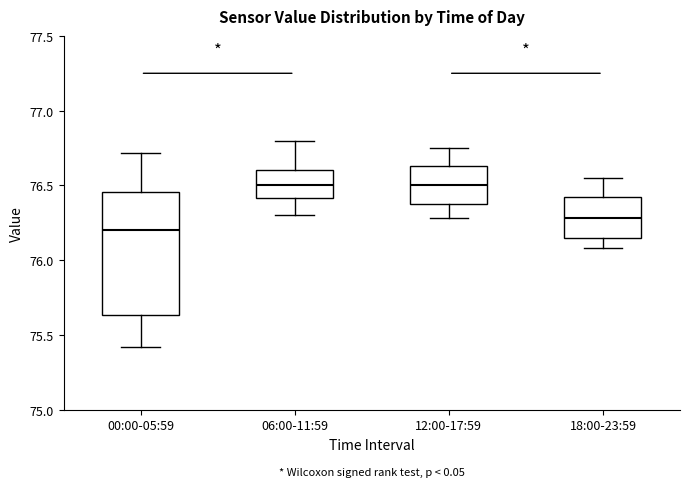

Reading left to right, transcribe this box plot: for each box, give where its median line is, the range the box spans, and where its two whiskers end, as read against the y-axis. The values are not printed on the chart, so give them approximately, as read against the axis.

00:00-05:59: median 76.20, box 75.65 to 76.45, whiskers 75.40 to 76.70
06:00-11:59: median 76.50, box 76.40 to 76.60, whiskers 76.30 to 76.80
12:00-17:59: median 76.50, box 76.35 to 76.65, whiskers 76.30 to 76.75
18:00-23:59: median 76.30, box 76.15 to 76.40, whiskers 76.10 to 76.55